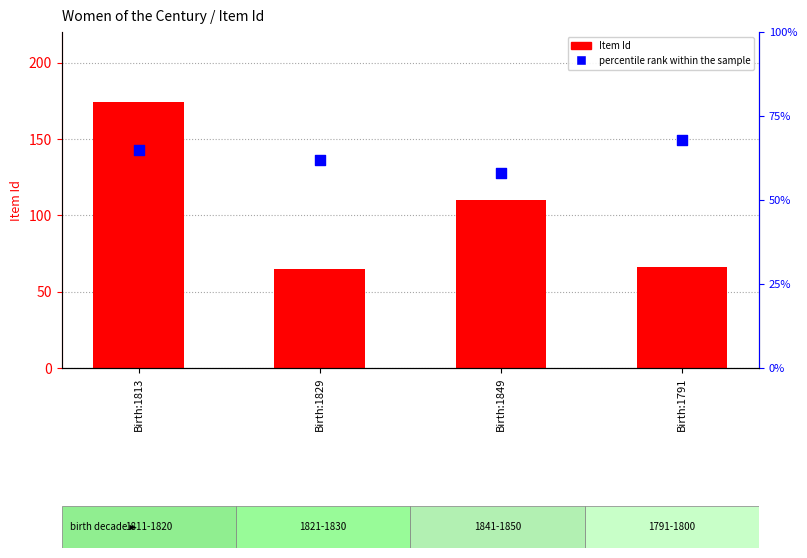

At how many categories does at least one series exceed 132?

1